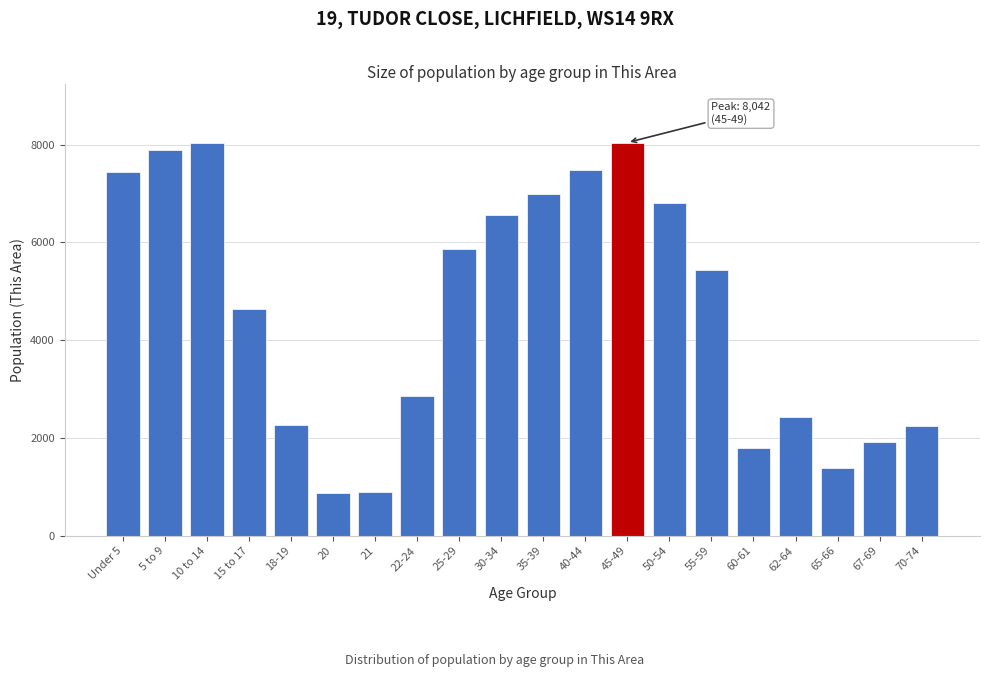

What is the minimum value shown in the chart?

883